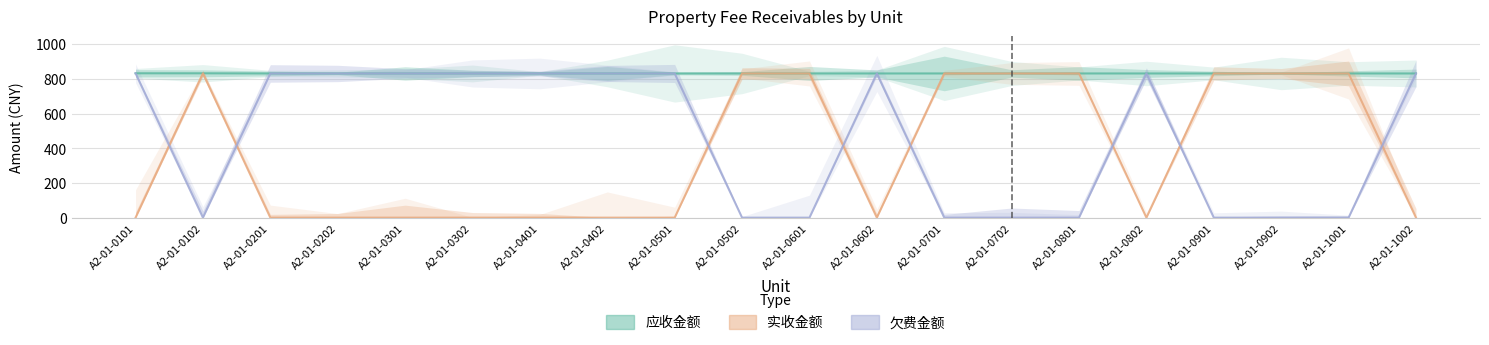

Where is 实收金额 nearest to the value 416?

A2-01-0502